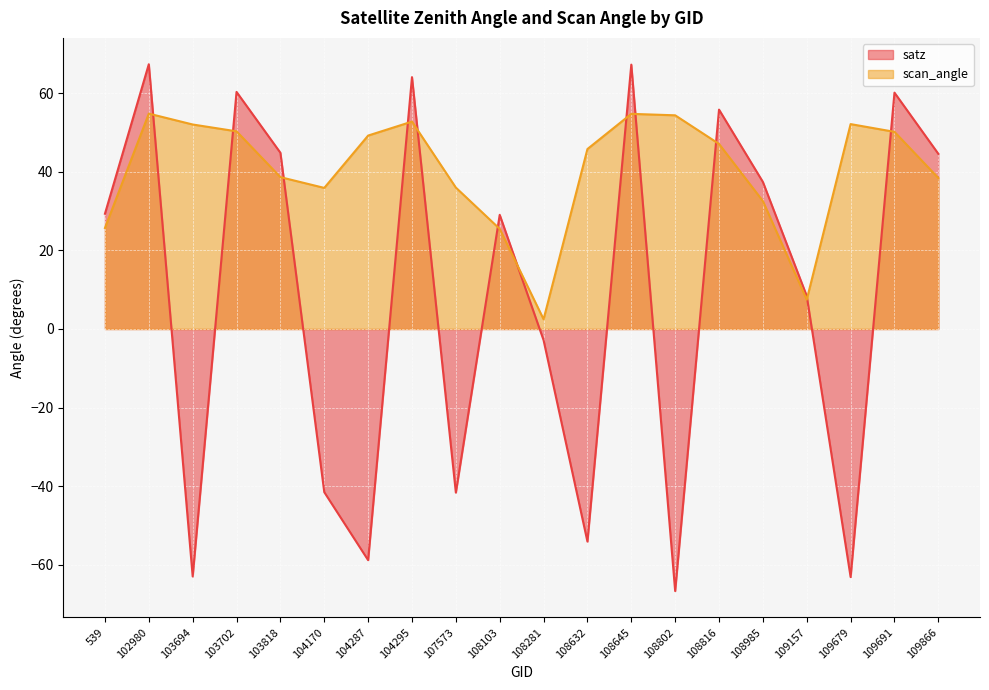

At which category is the sum across all series the highest?

102980